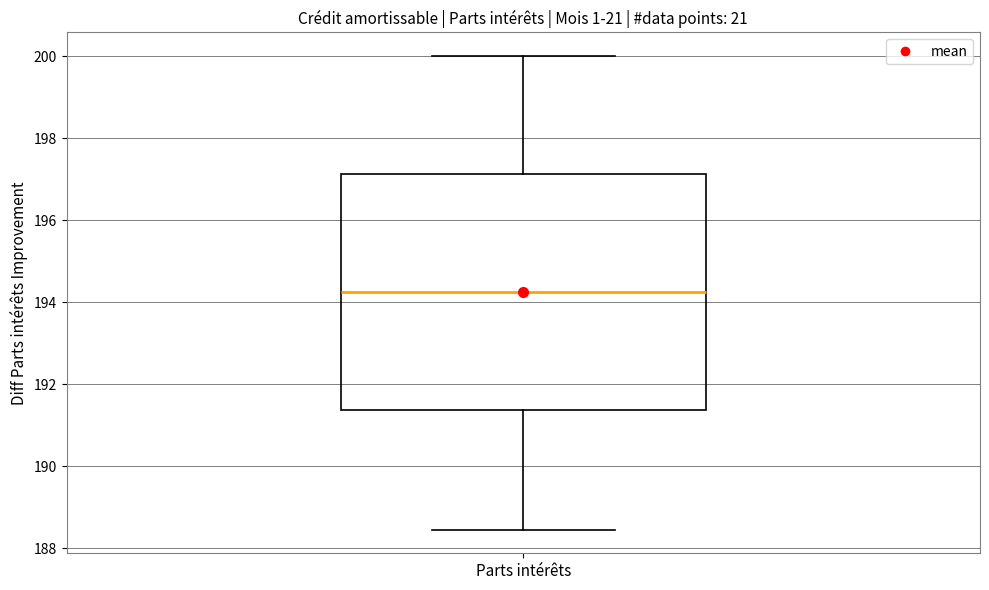

Transcribe this box plot: give where the median line is, the range the box spans, and where the two whiskers end, as read against the y-axis. The values are not printed on the chart, so give them approximately, as read against the axis.

median 194.2, box 191.4 to 197.2, whiskers 188.4 to 200.0